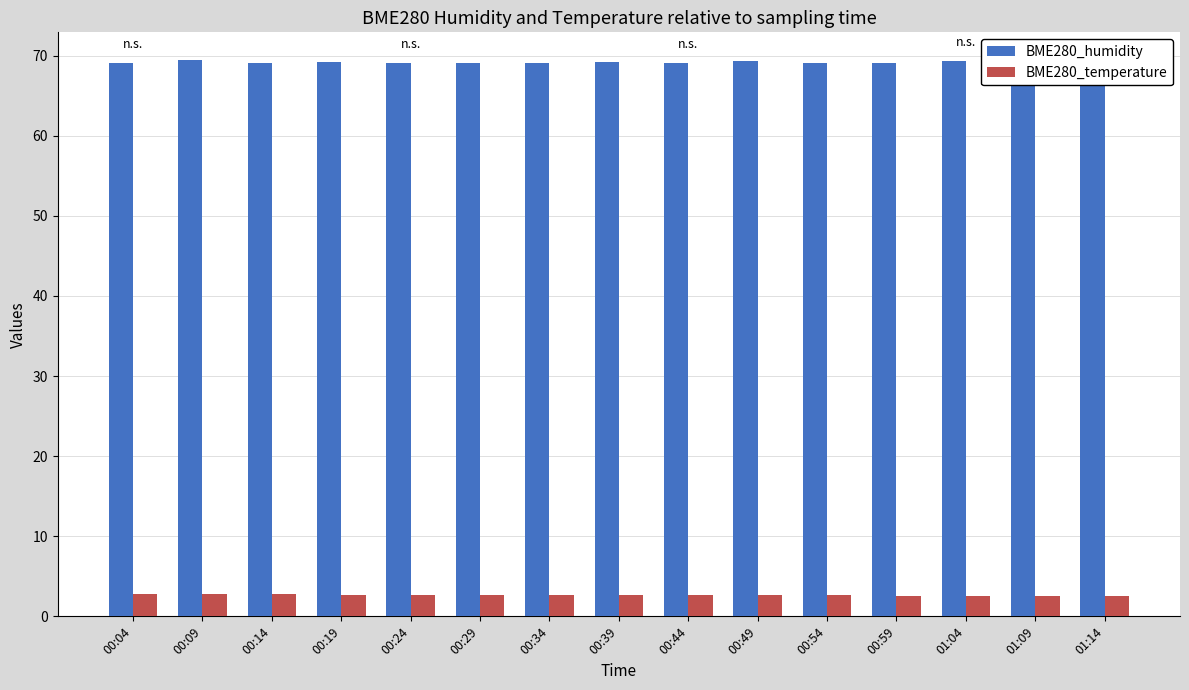

What is the value of the BME280_temperature bar at the 4th from the left?

2.7